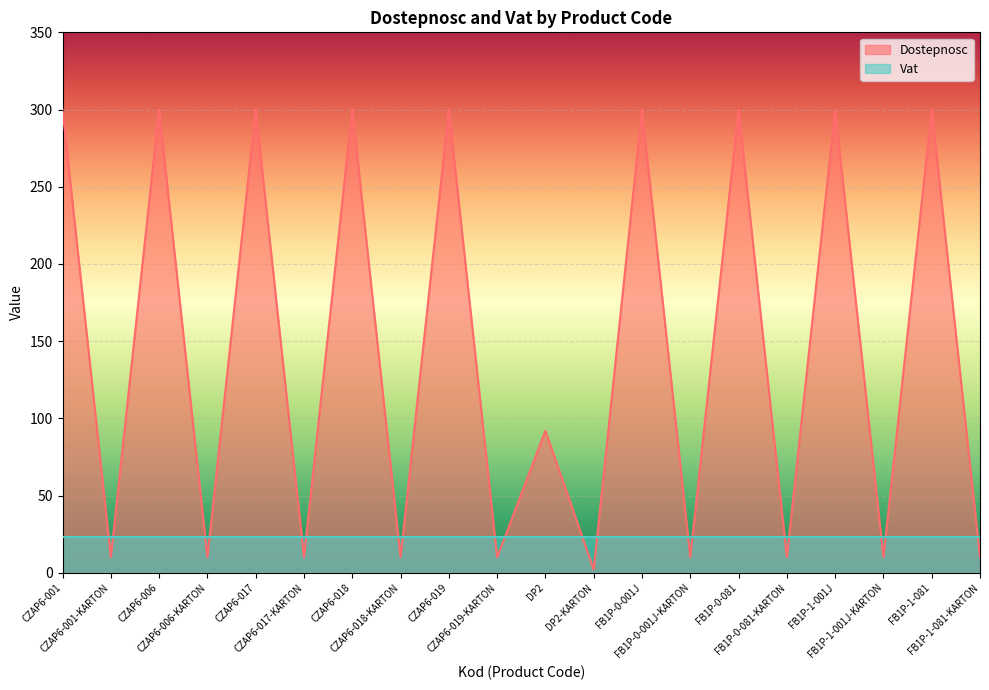

How many data points are above 92?

9